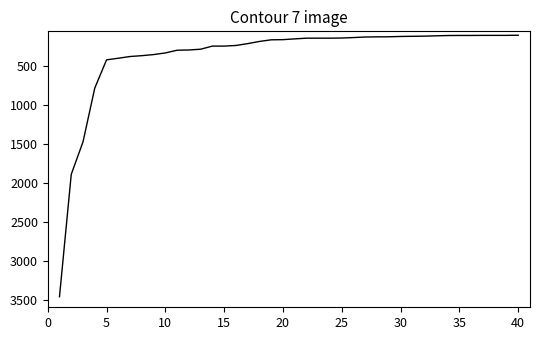

What is the difference between the maximum and minimum values?

3364